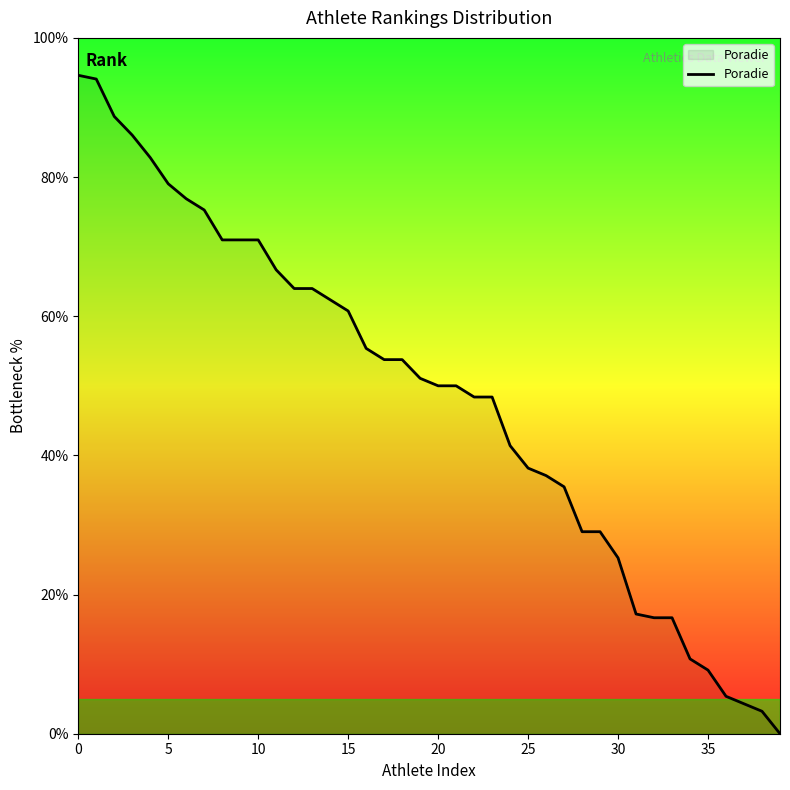

Reading left to right, extract all data points from this chart.

94.6	94.1	88.7	86.0	82.8	79.0	76.9	75.3	71.0	71.0	71.0	66.7	64.0	64.0	62.4	60.8	55.4	53.8	53.8	51.1	50.0	50.0	48.4	48.4	41.4	38.2	37.1	35.5	29.0	29.0	25.3	17.2	16.7	16.7	10.8	9.1	5.4	4.3	3.2	0.0